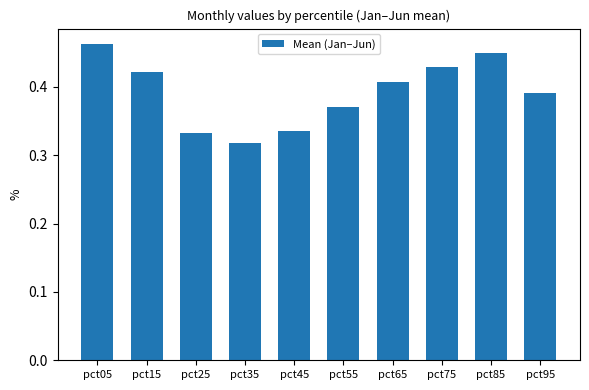

Is it true that the value at pct55 is 0.6?

False